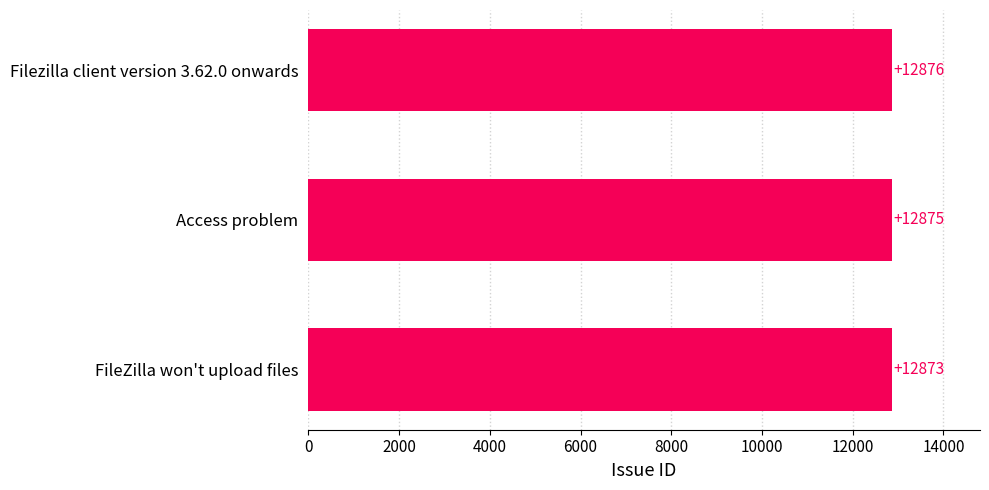

Is it true that the value at Access problem is 12875?

True